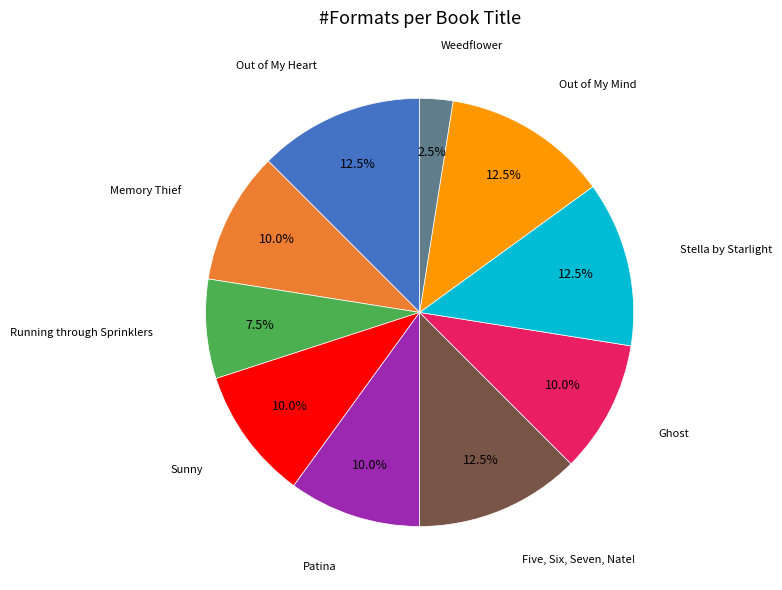

Does any single category account for the majority?

No